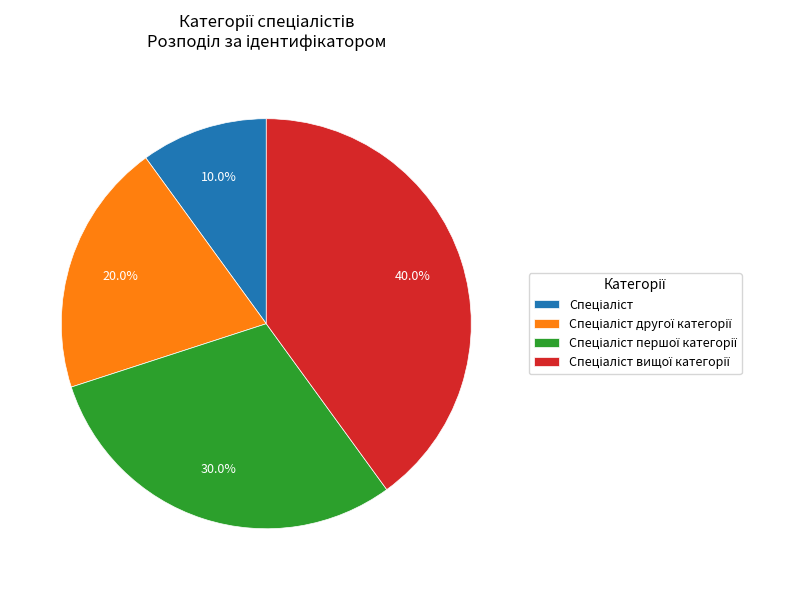

Is there any slice that represents more than half of the pie?

No